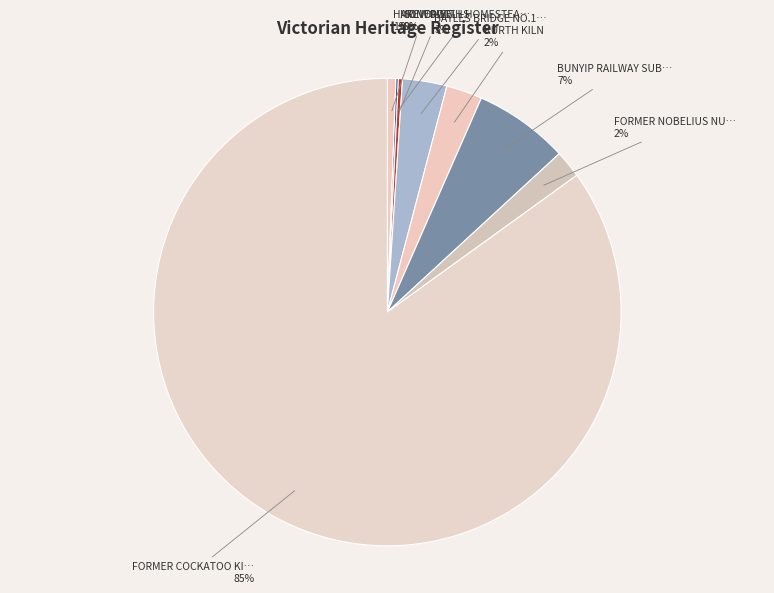

How many slices are in this pie chart?

8